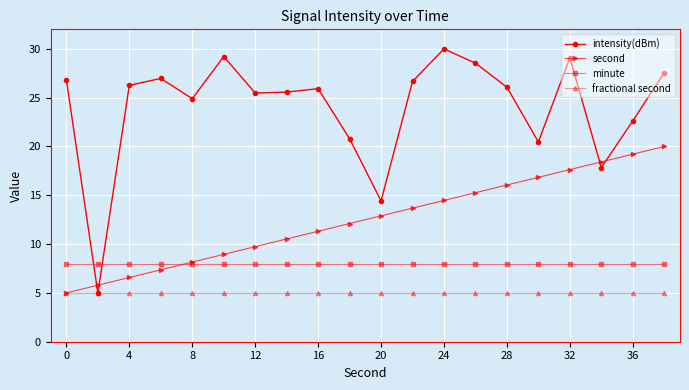

What is the value of the minute point at the 4th from the left?

8.0